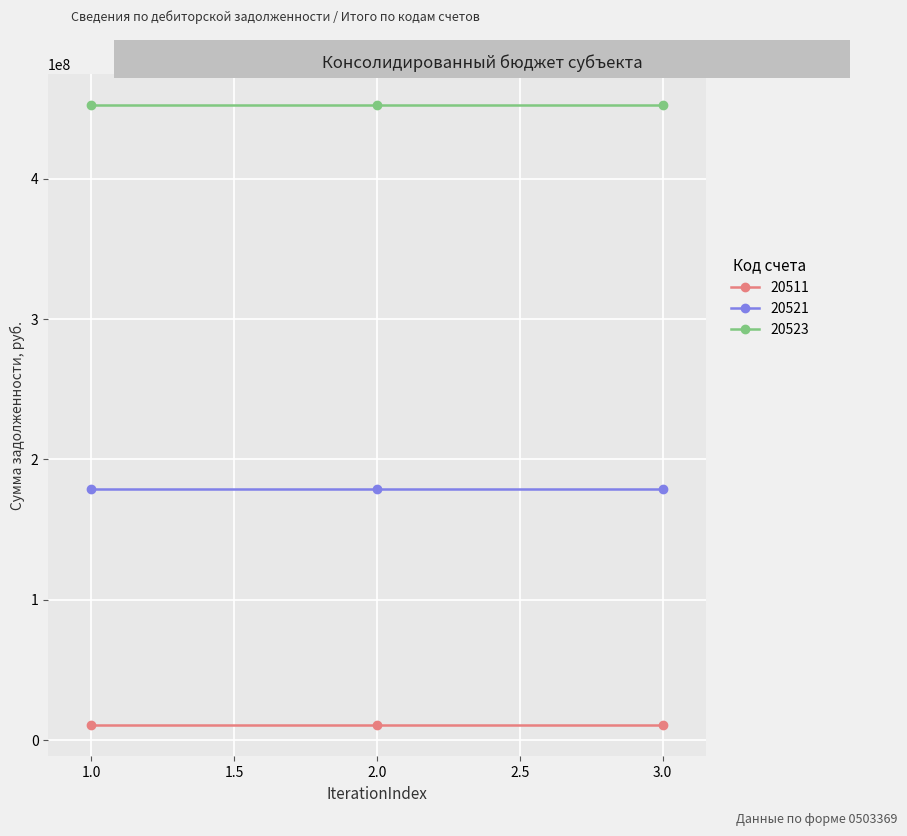

What is the sum of the 20511 values at 2.0 and 1.0?

21184462.7